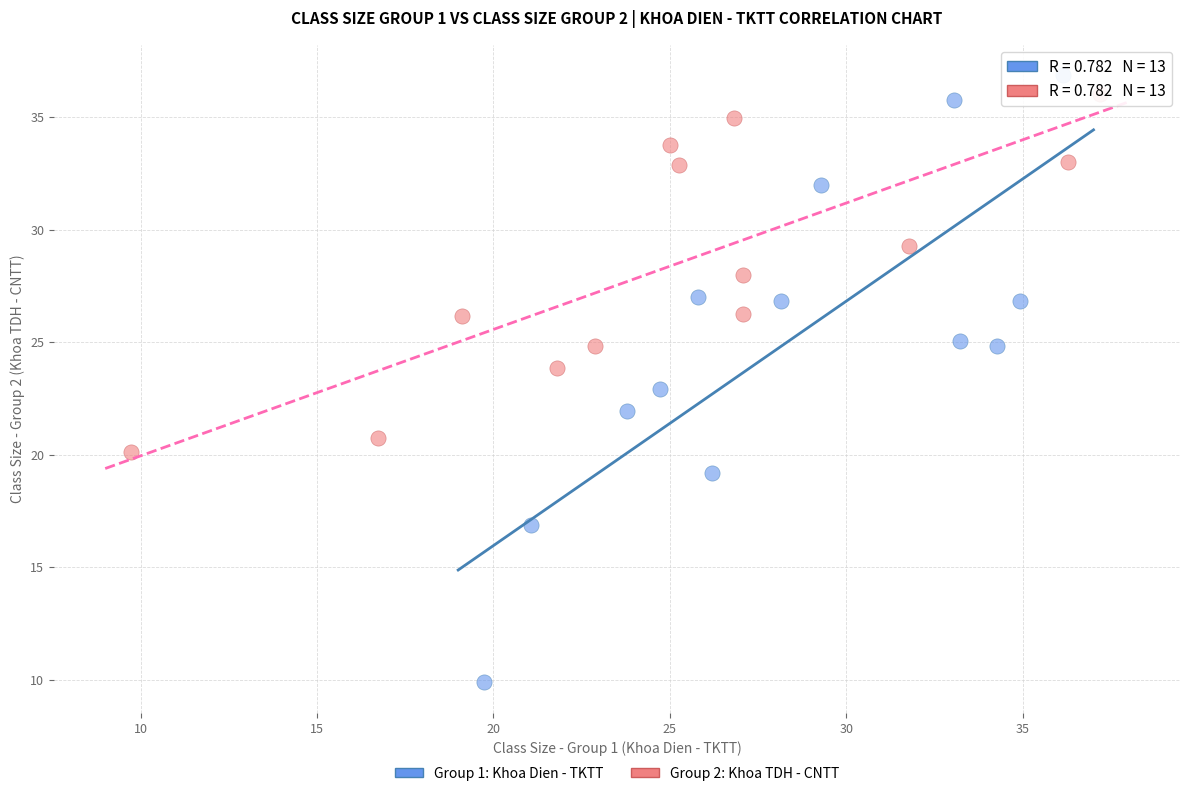

Which series contains the highest Y value?

Group 1: Khoa Dien - TKTT